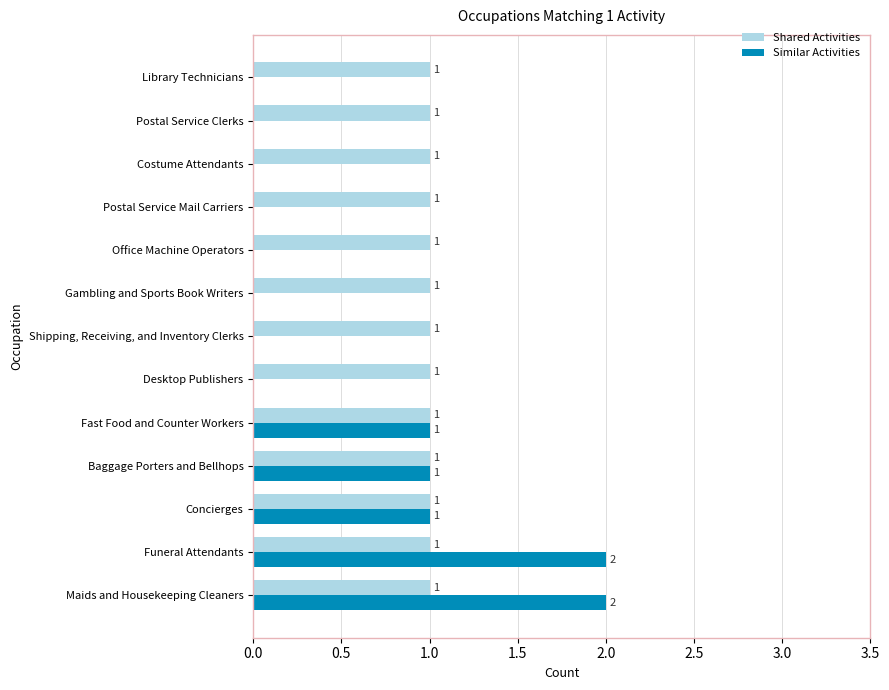

Which series has the largest total across all categories?

Shared Activities